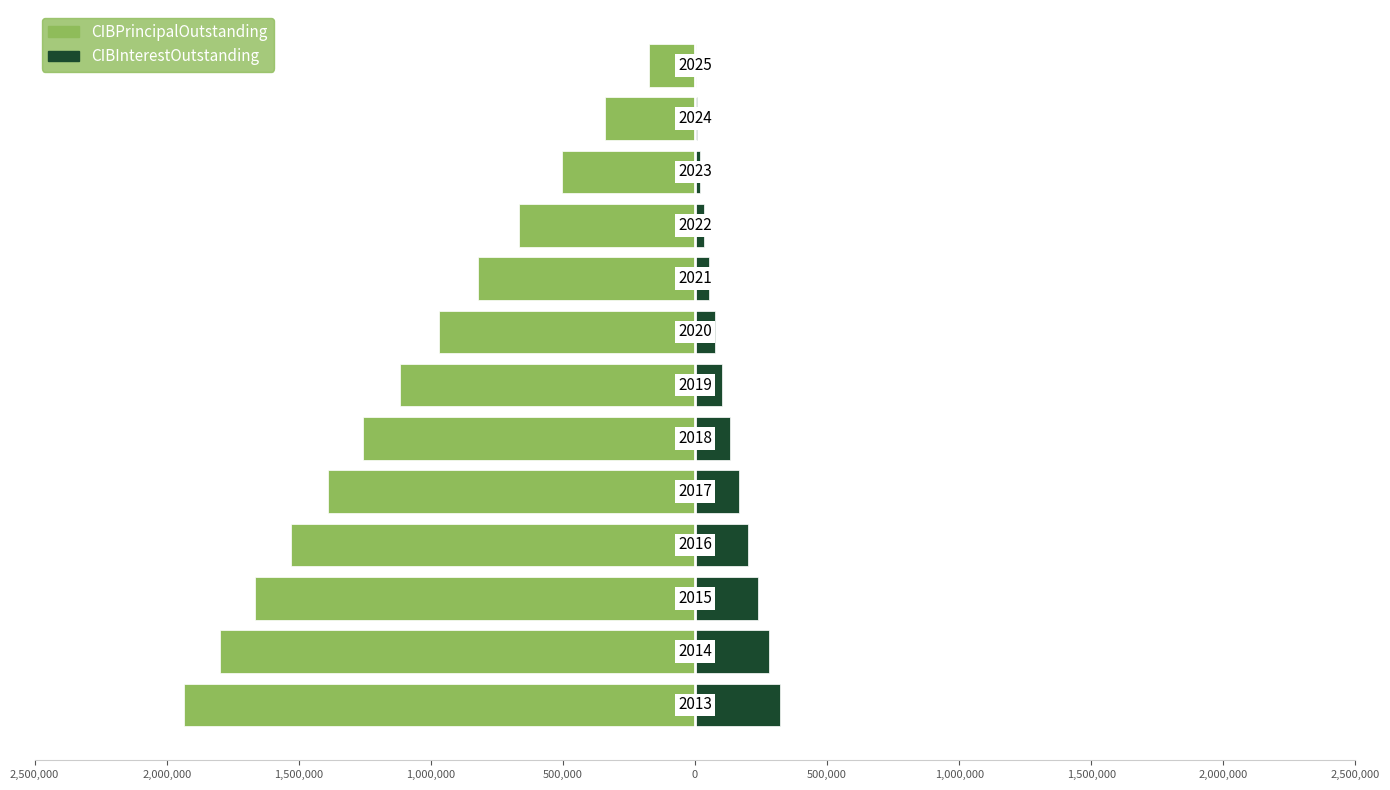

What are all the series names shown in the legend?

CIBPrincipalOutstanding, CIBInterestOutstanding